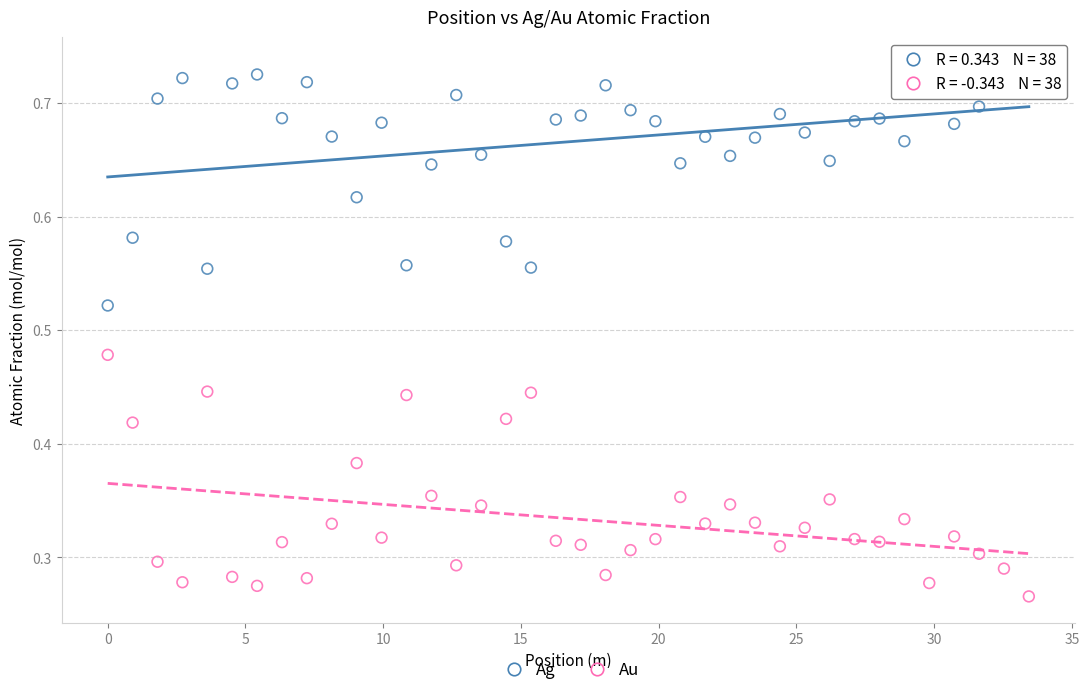

Which series reaches the maximum Y coordinate?

Ag